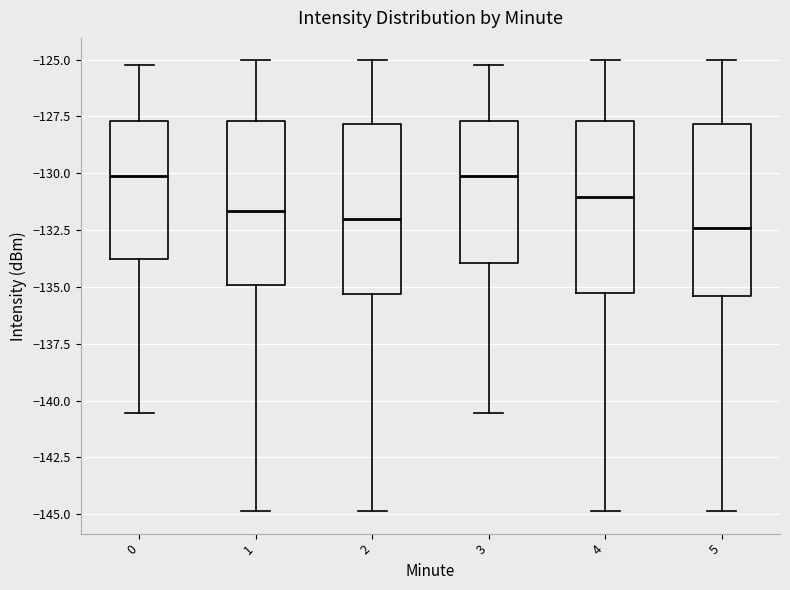

Reading left to right, read every box against the y-axis: the position of its median line, the range the box covers, and the ends of its whiskers. The values are not printed on the chart, so give them approximately, as read against the axis.

0: median -130.0, box -134.0 to -127.5, whiskers -140.5 to -125.0
1: median -131.5, box -135.0 to -127.5, whiskers -145.0 to -125.0
2: median -132.0, box -135.5 to -128.0, whiskers -145.0 to -125.0
3: median -130.0, box -134.0 to -127.5, whiskers -140.5 to -125.0
4: median -131.0, box -135.5 to -127.5, whiskers -145.0 to -125.0
5: median -132.5, box -135.5 to -128.0, whiskers -145.0 to -125.0